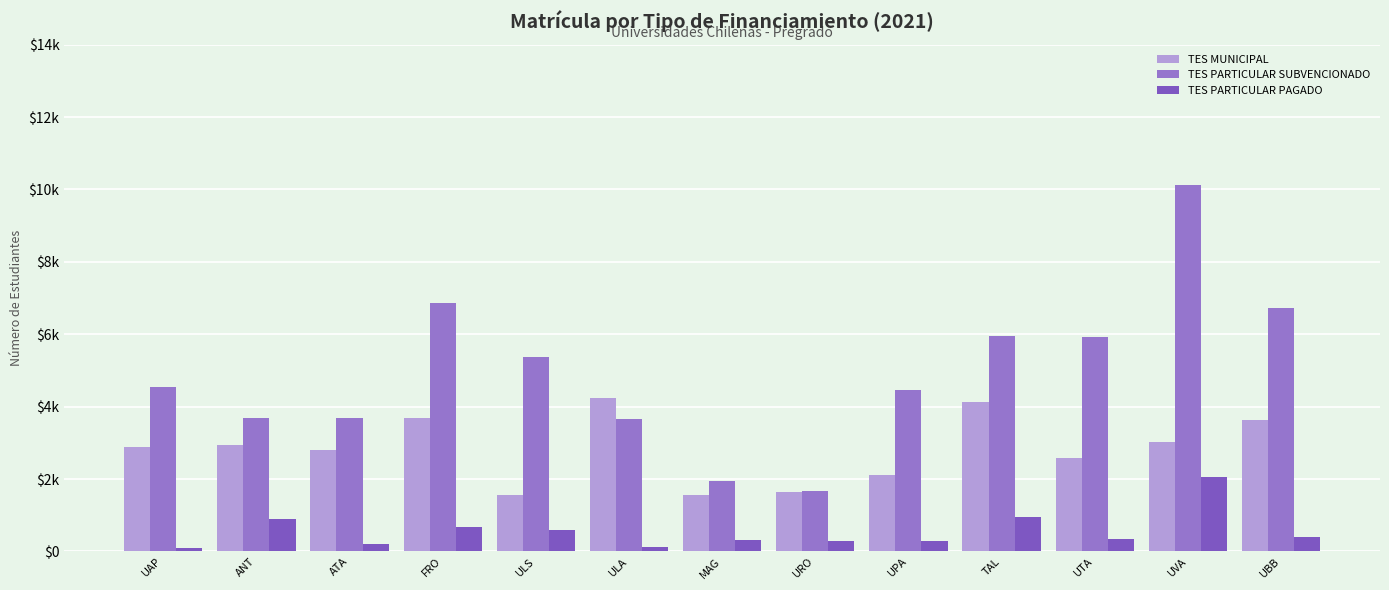

Which series has the largest total across all categories?

TES PARTICULAR SUBVENCIONADO